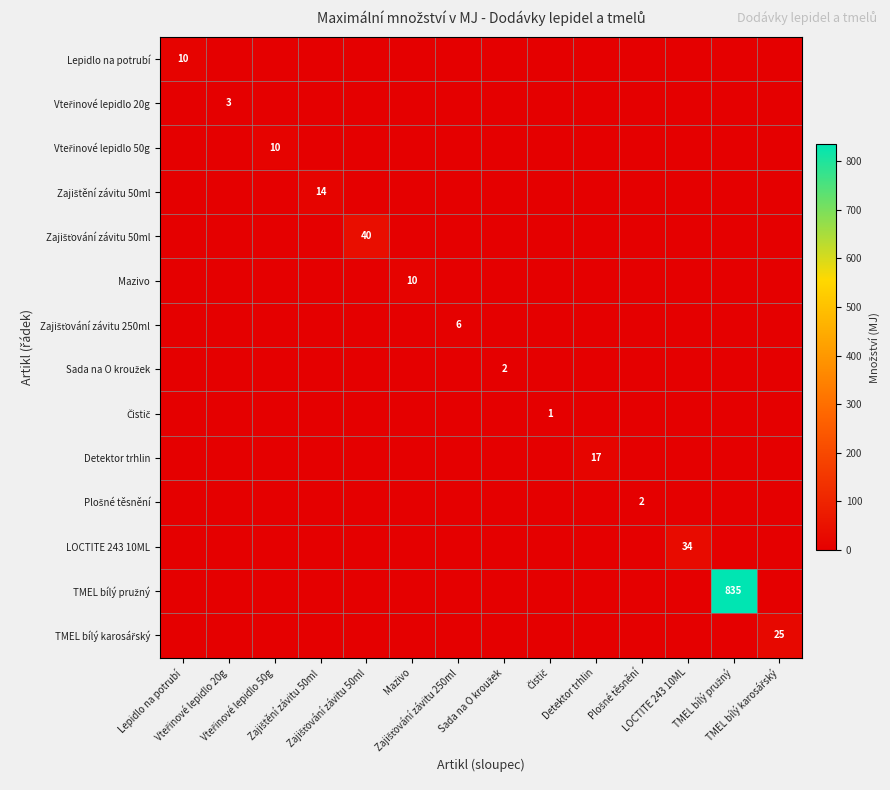

Rank the categories by TMEL bílý pružný value from highest to lowest.

TMEL bílý pružný, Lepidlo na potrubí, Vteřinové lepidlo 20g, Vteřinové lepidlo 50g, Zajištění závitu 50ml, Zajišťování závitu 50ml, Mazivo, Zajišťování závitu 250ml, Sada na O kroužek, Čistič, Detektor trhlin, Plošné těsnění, LOCTITE 243 10ML, TMEL bílý karosářský